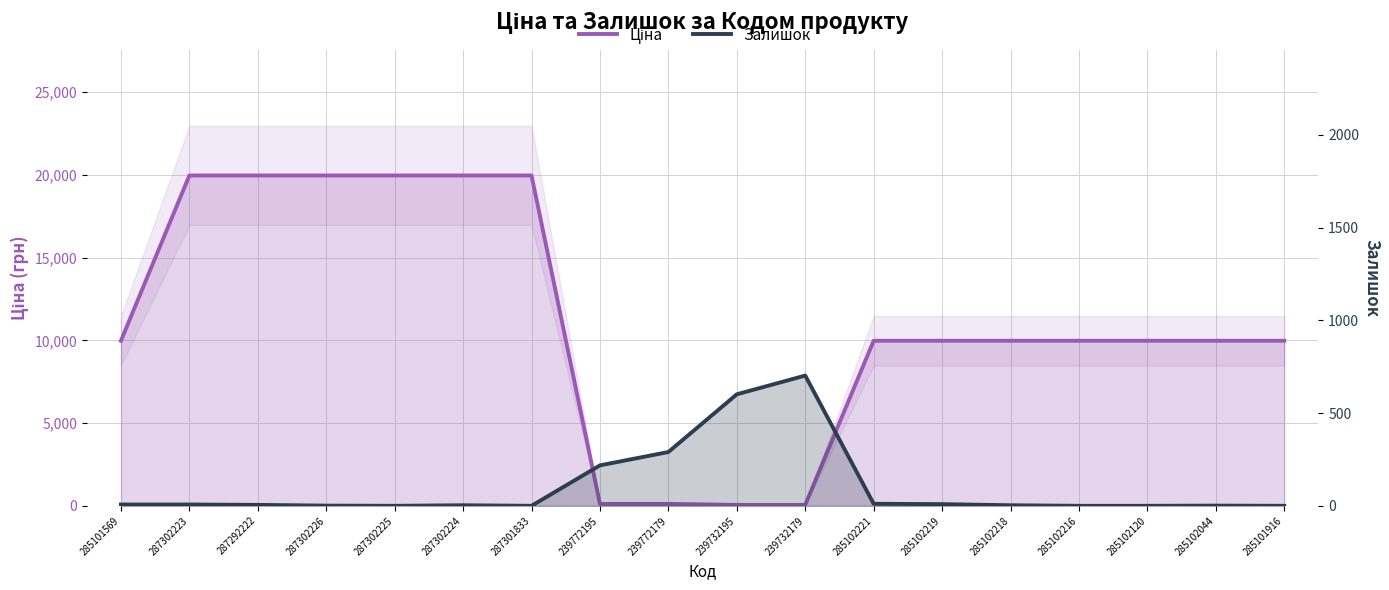

At which label is Залишок closest to 351?

239772179